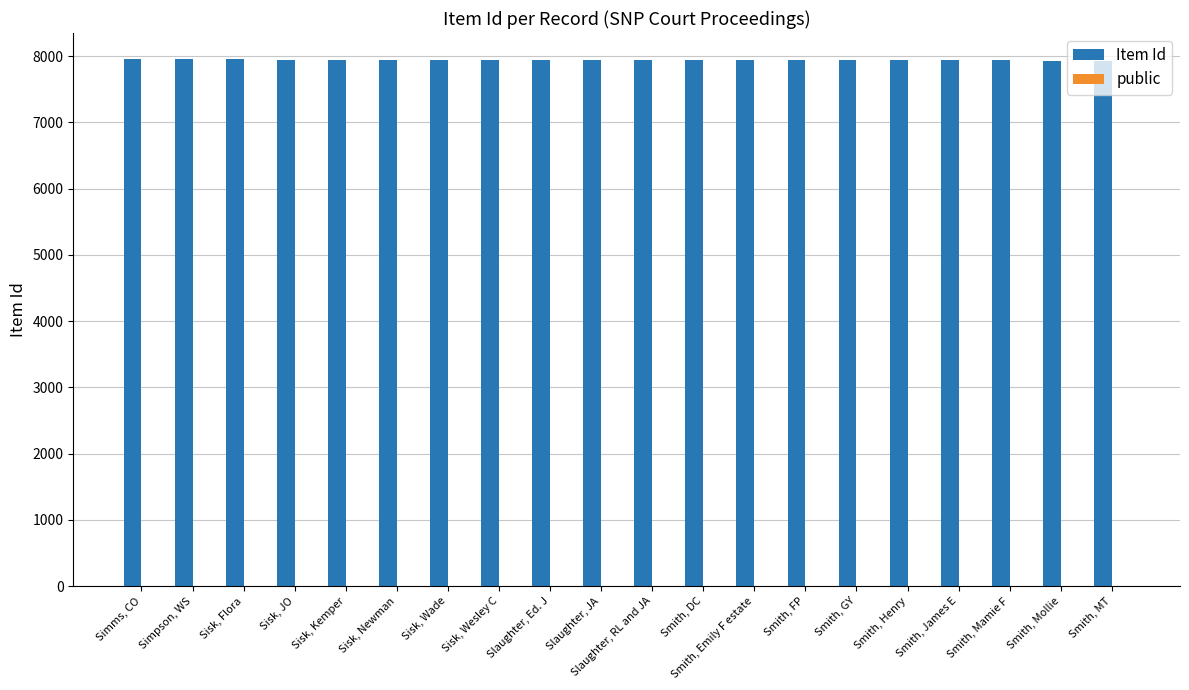

Which series has the largest total across all categories?

Item Id